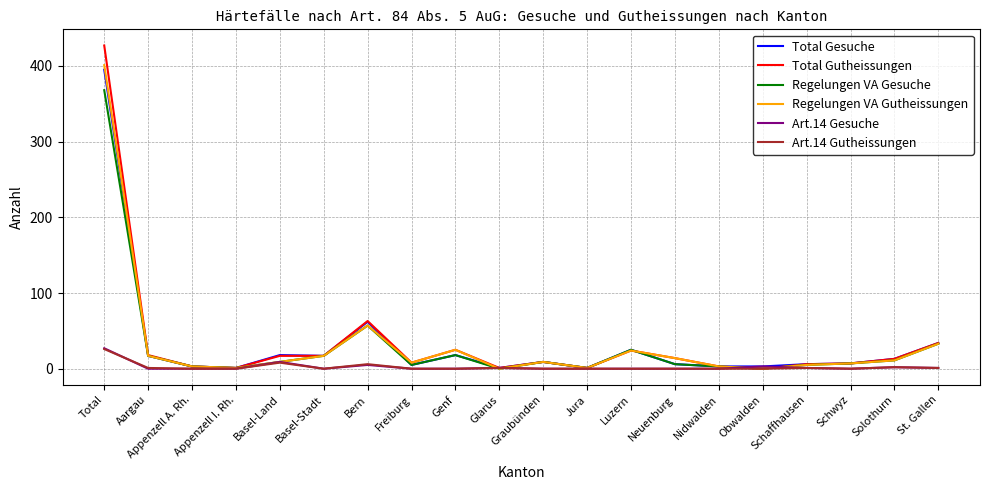

At which label is Art.14 Gesuche closest to 13?

Basel-Land